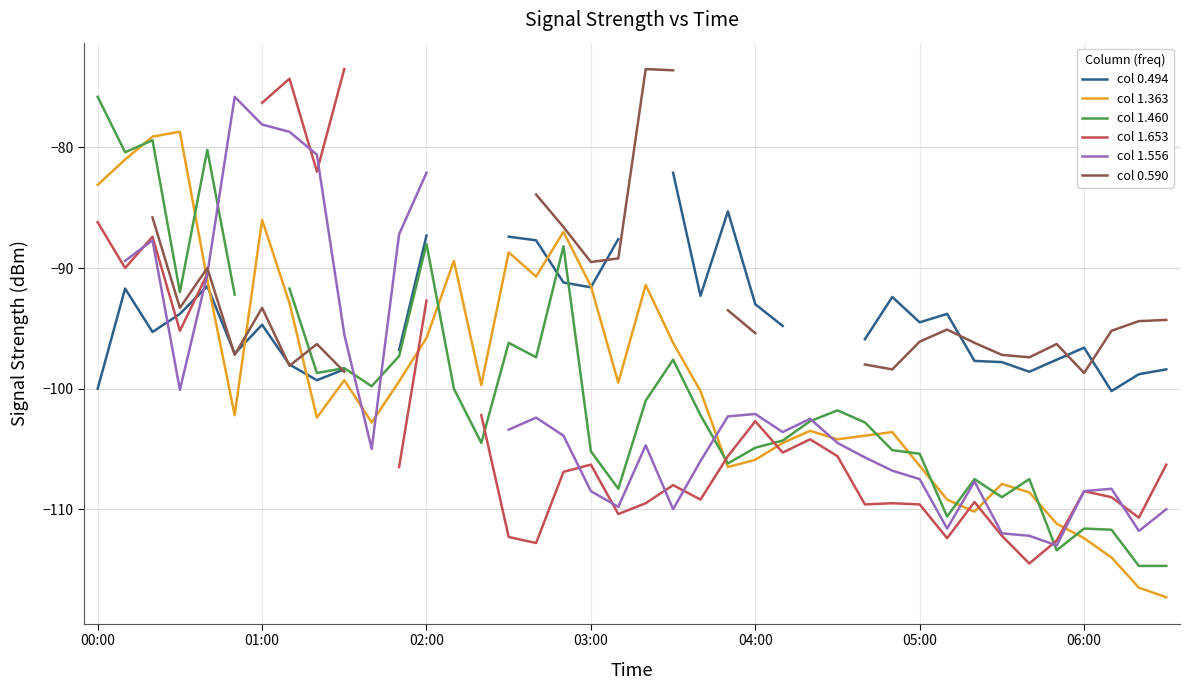

Which series has the largest range (max minus min)?

col 1.653